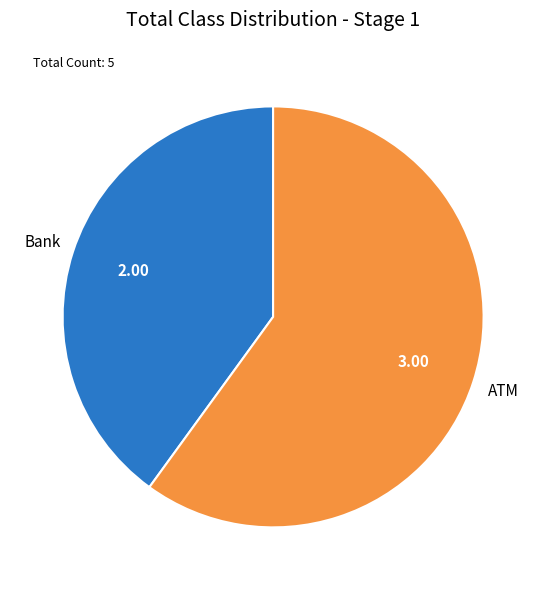

Count the number of slices in the pie.

2